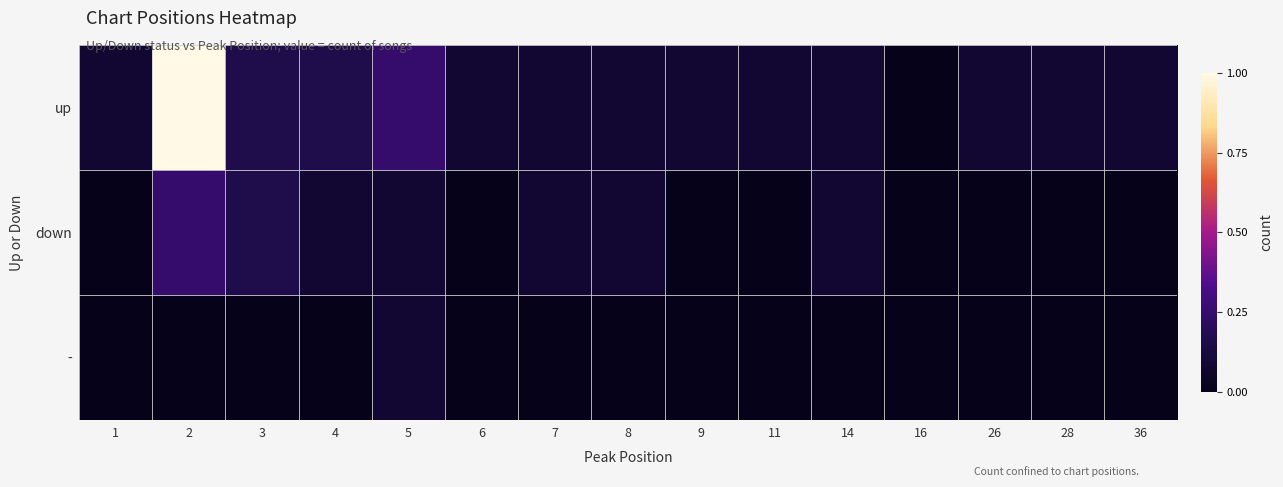

Which label corresponds to the smallest value in the chart?

16